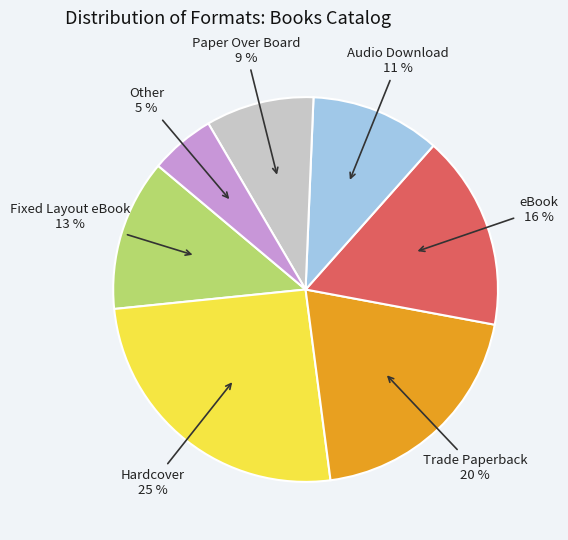

To the nearest percent, what percentage of the pie is Paper Over Board?

9%